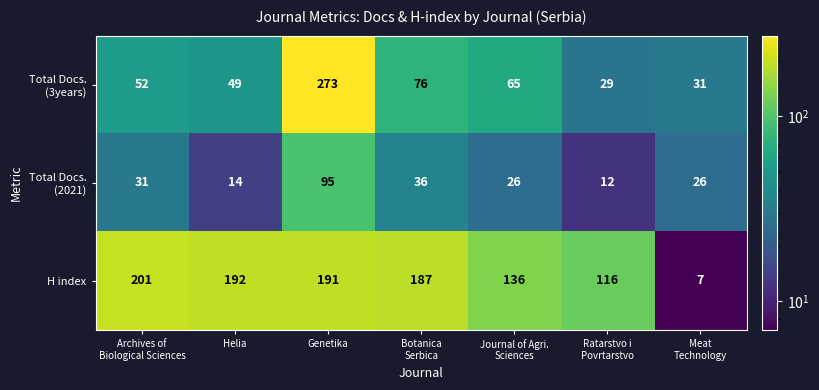

What is the difference between the maximum and minimum values in the H index series?

194